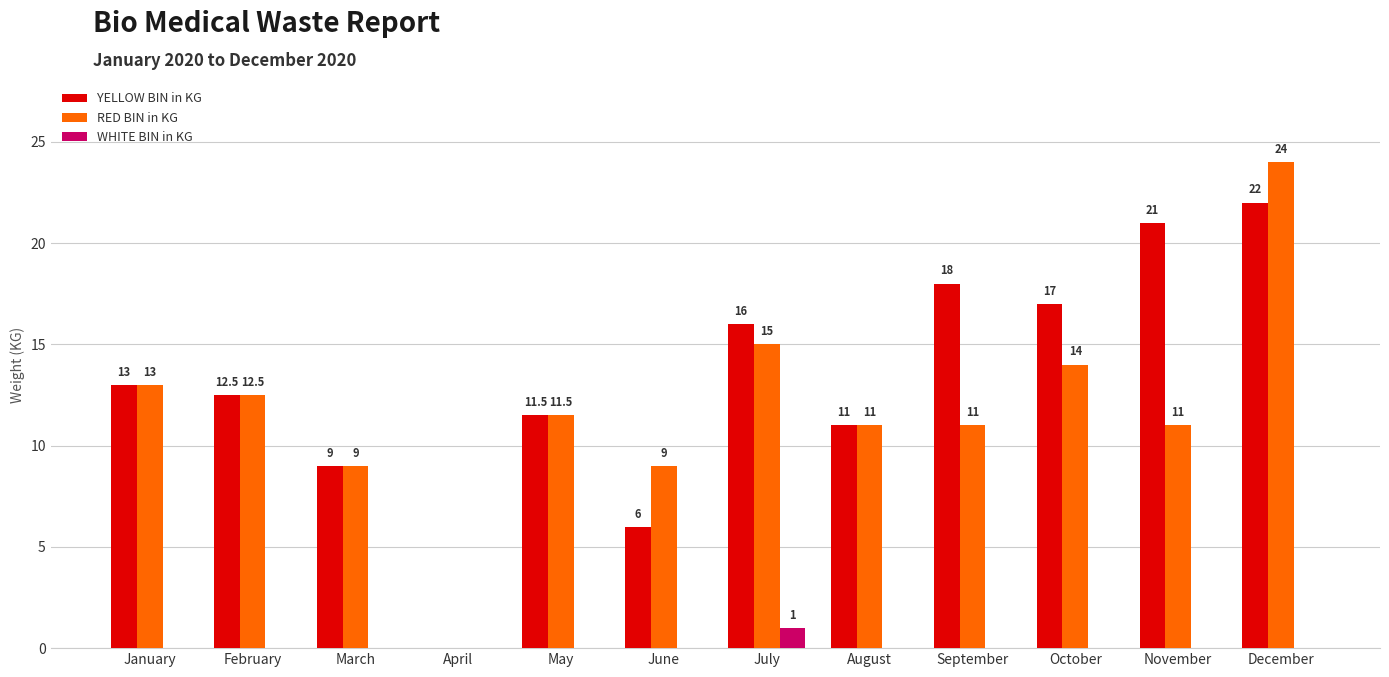

At which category is the sum across all series the highest?

December